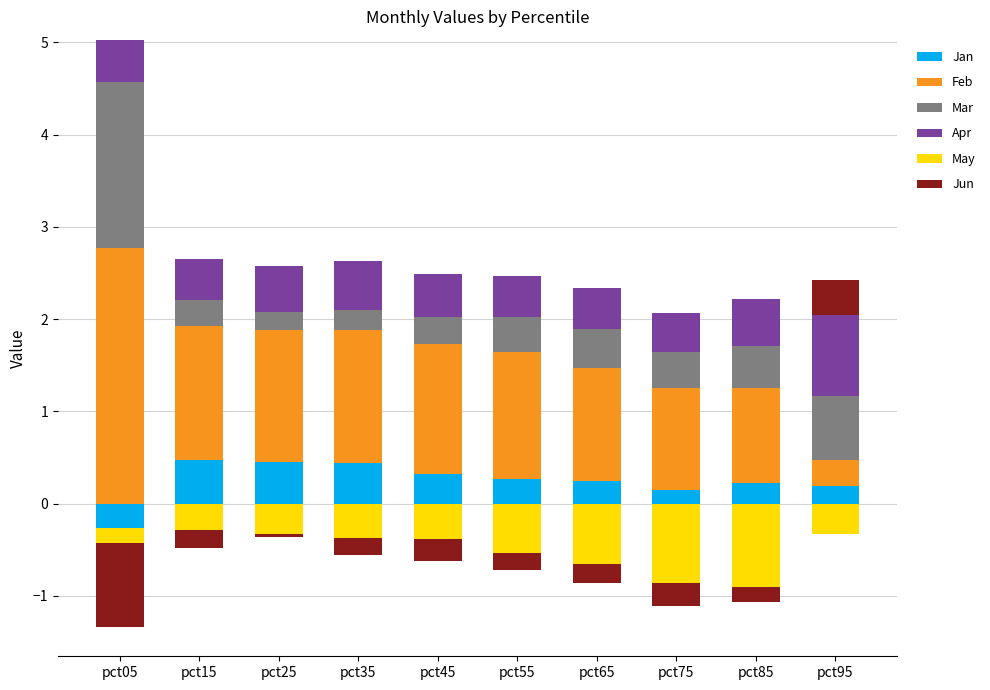

True or false: Feb has a value of 0.4 at pct55.

False